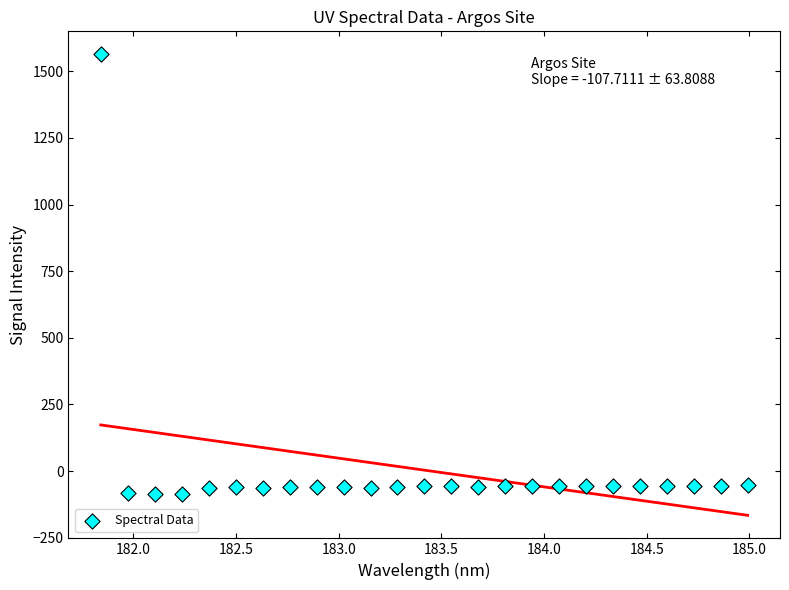

What is the range of X values (max minus min)?

3.1